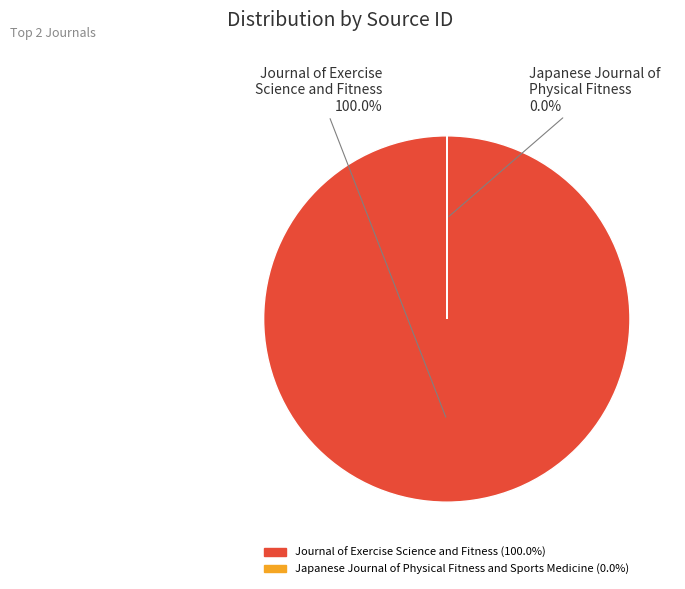

Between Journal of Exercise Science and Fitness and Japanese Journal of Physical Fitness and Sports Medicine, which is larger?

Journal of Exercise Science and Fitness